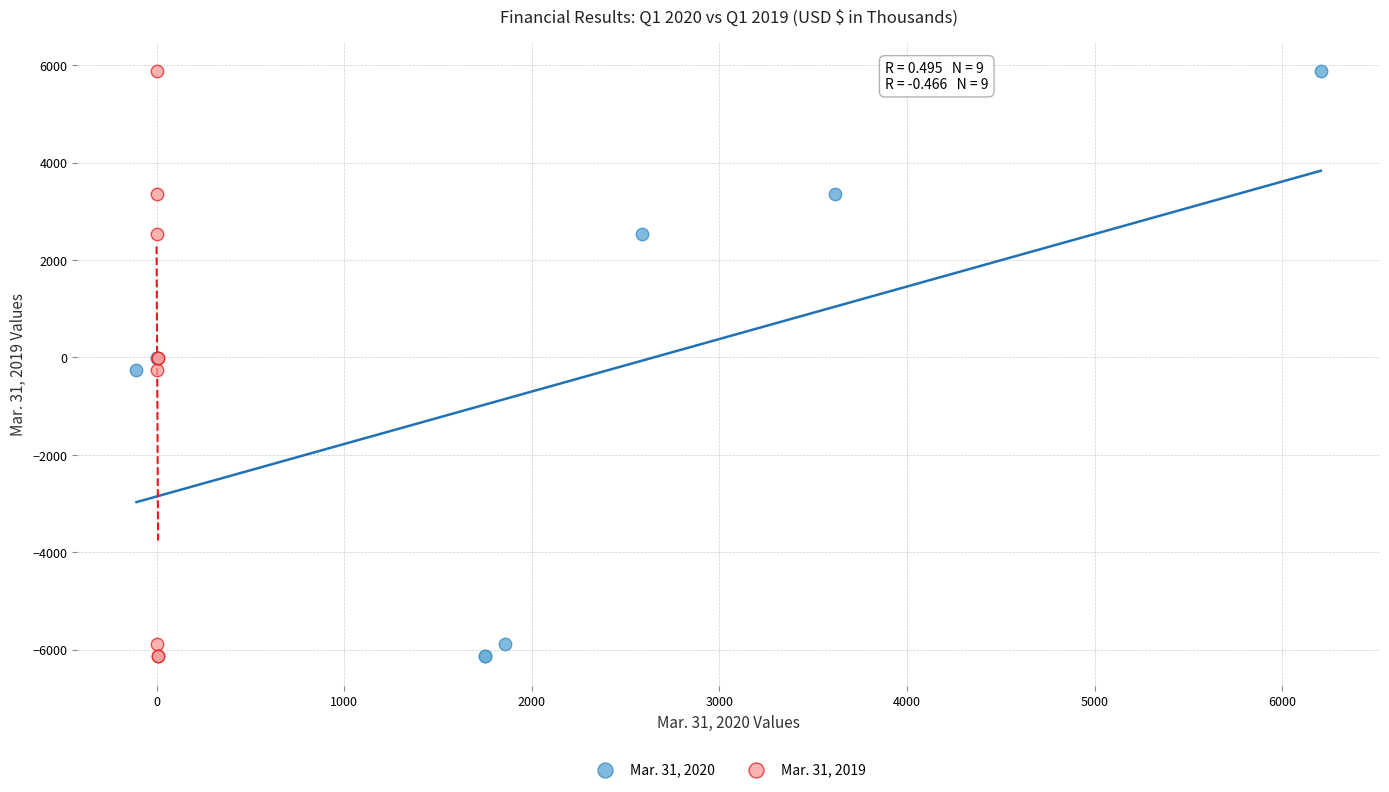

What are all the series names shown in the legend?

Mar. 31, 2020, Mar. 31, 2019